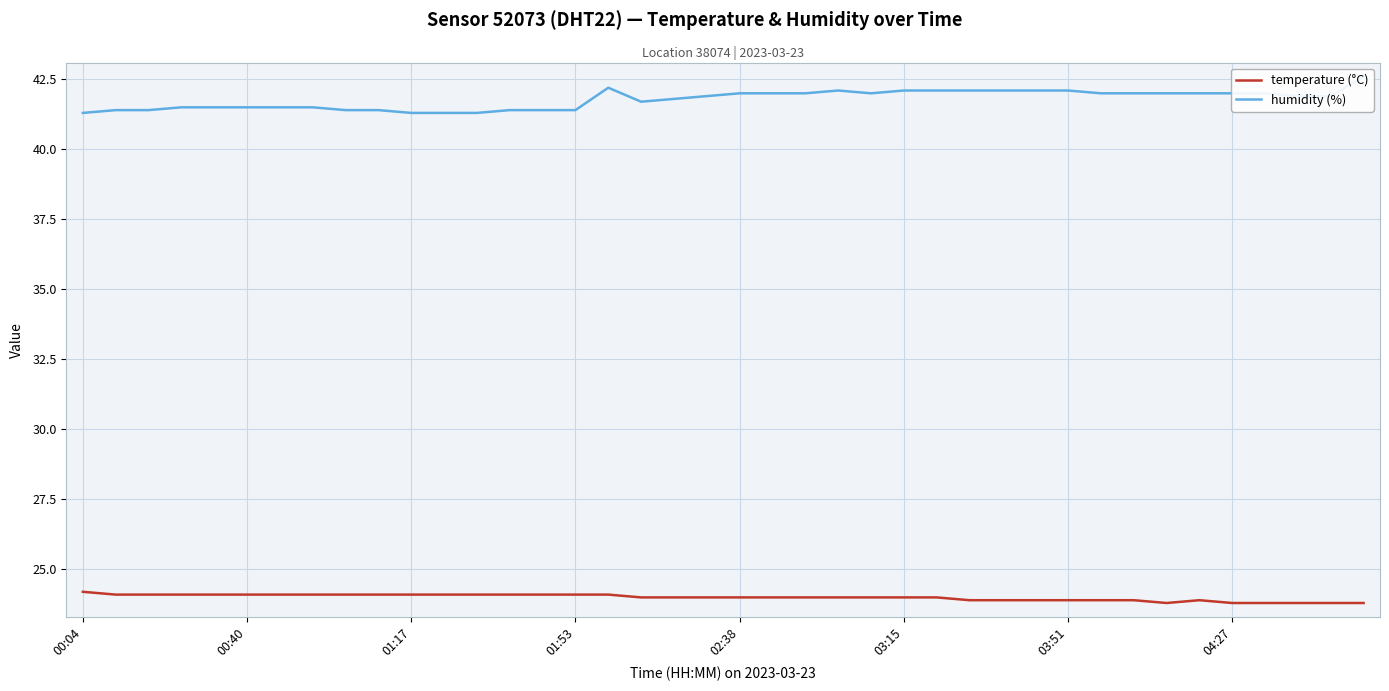

Rank the series by their average value, from lowest to highest.

temperature (°C), humidity (%)